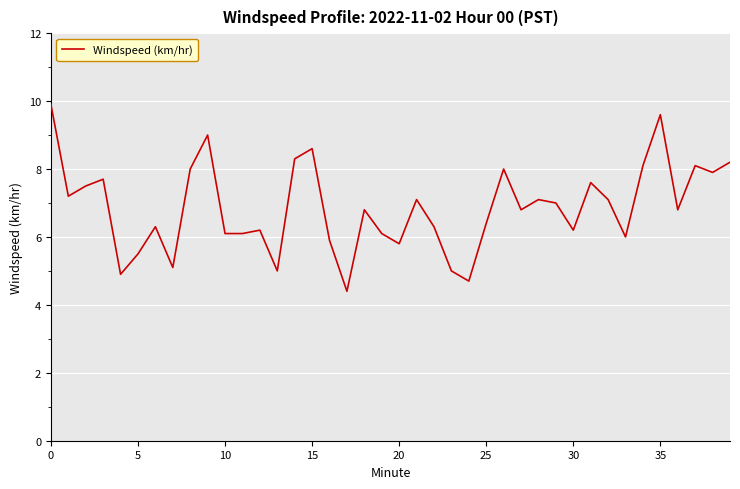

What is the average value?

6.9